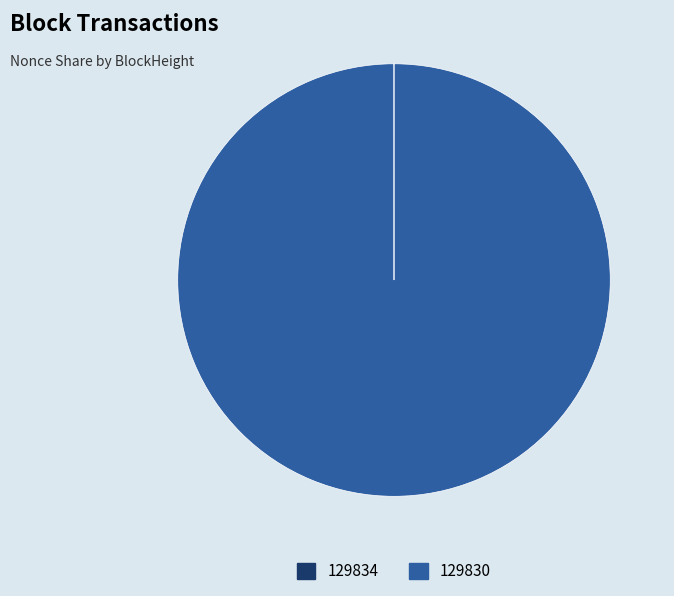

Which slice represents more than half of the pie?

129830